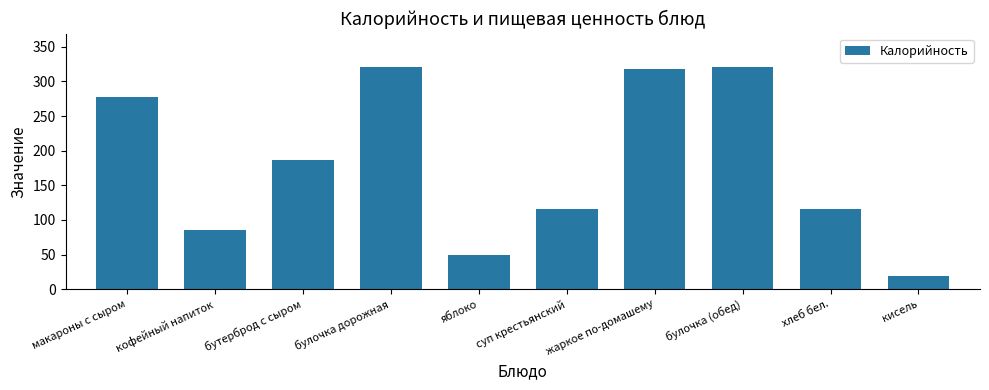

Reading left to right, what are all the values shown in this chart?

макароны с сыром=277	кофейный напиток=86	бутерброд с сыром=187	булочка дорожная=321	яблоко=49	суп крестьянский=116	жаркое по-домашему=318	булочка (обед)=321	хлеб бел.=116	кисель=19